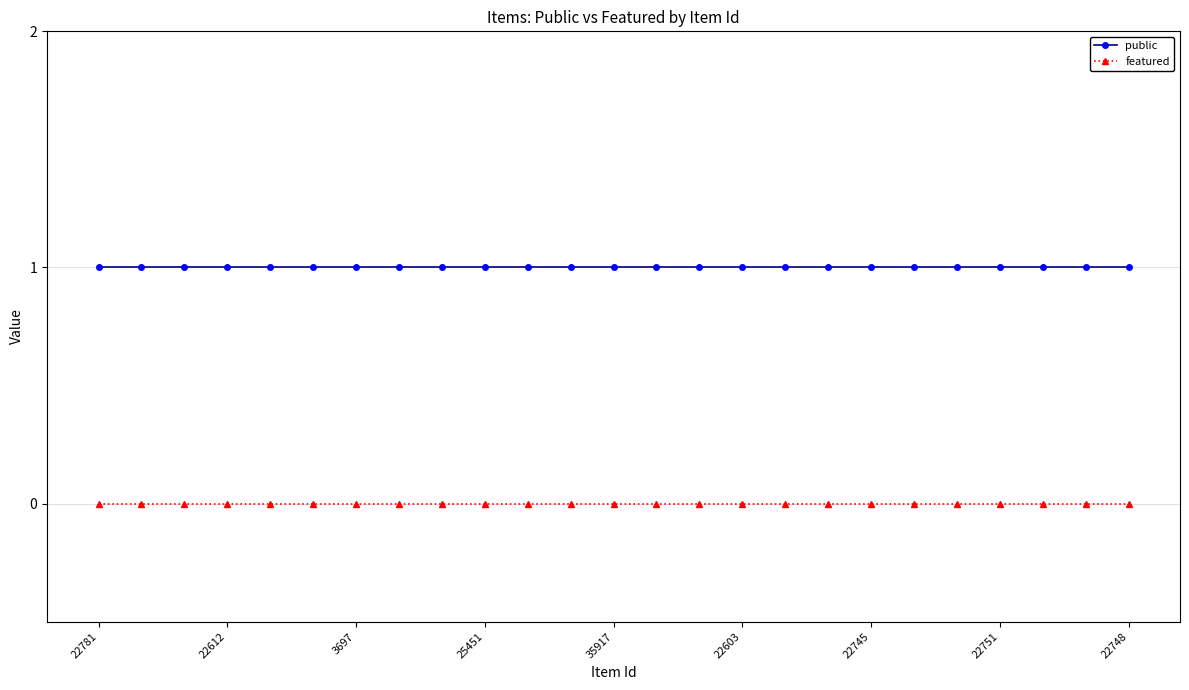

True or false: featured and public cross at least once.

False